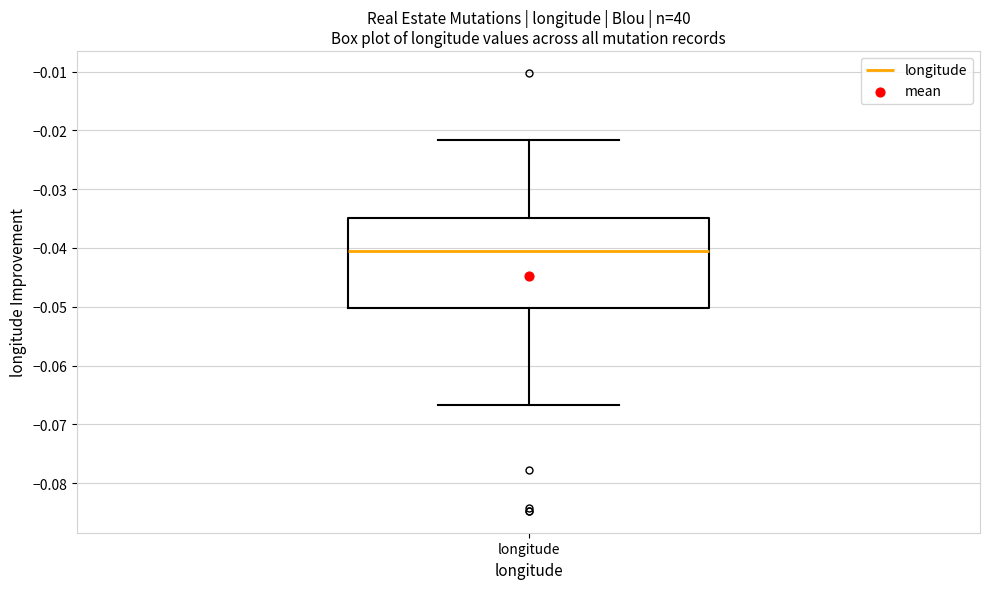

Read this box plot against the y-axis: the position of the median line, the range covered by the box, and the ends of both whiskers. The values are not printed on the chart, so give them approximately, as read against the axis.

median -0.041, box -0.050 to -0.035, whiskers -0.067 to -0.022